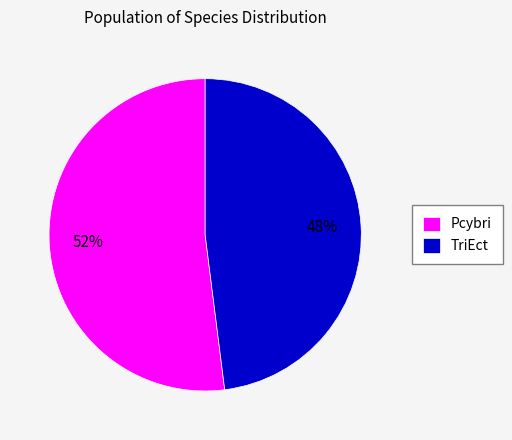

To the nearest percent, what percentage of the pie is Pcybri?

52%